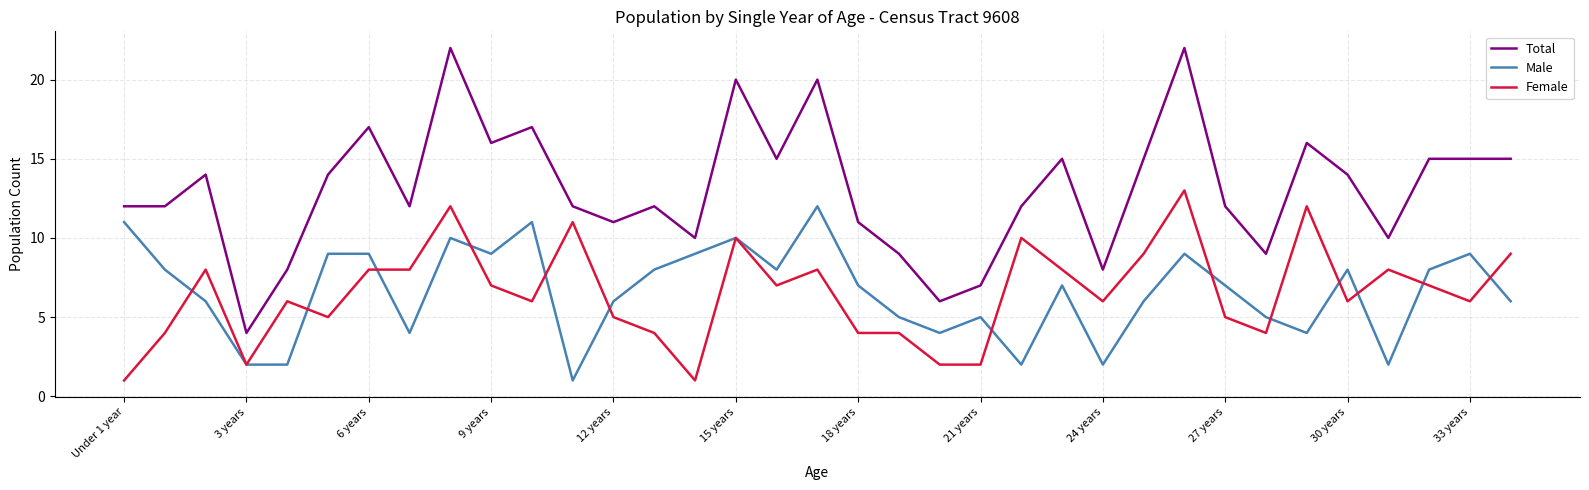

Reading right to left, extract all data points from this chart.

Total: 15	15	15	10	14	16	9	12	22	15	8	15	12	7	6	9	11	20	15	20	10	12	11	12	17	16	22	12	17	14	8	4	14	12	12
Male: 6	9	8	2	8	4	5	7	9	6	2	7	2	5	4	5	7	12	8	10	9	8	6	1	11	9	10	4	9	9	2	2	6	8	11
Female: 9	6	7	8	6	12	4	5	13	9	6	8	10	2	2	4	4	8	7	10	1	4	5	11	6	7	12	8	8	5	6	2	8	4	1